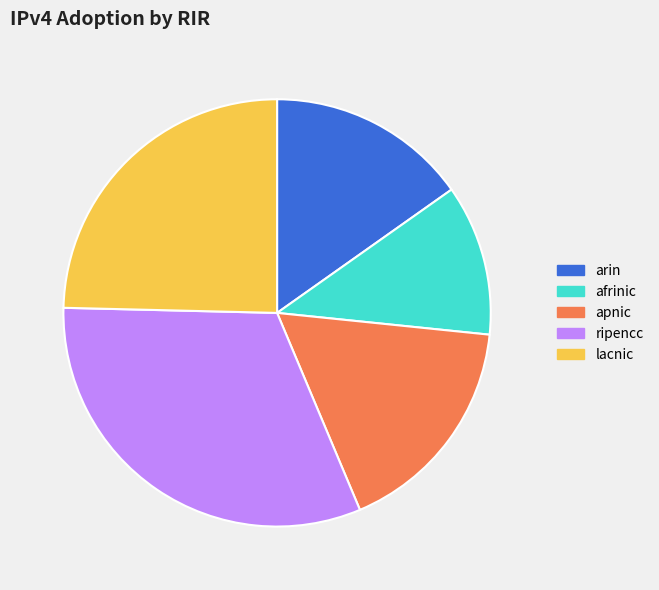

Do afrinic and lacnic together represent more than half of the pie?

No